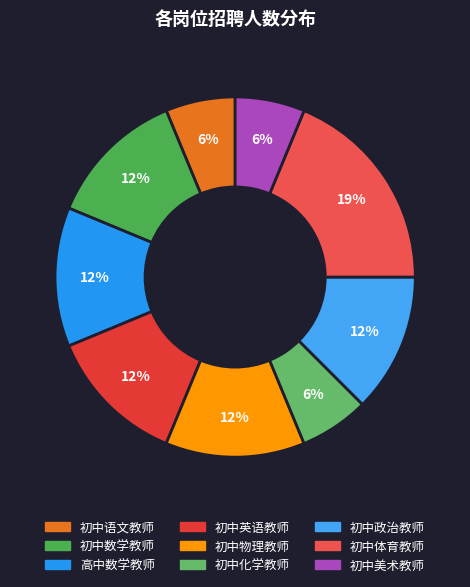

To the nearest percent, what percentage of the pie is 初中美术教师?

6%